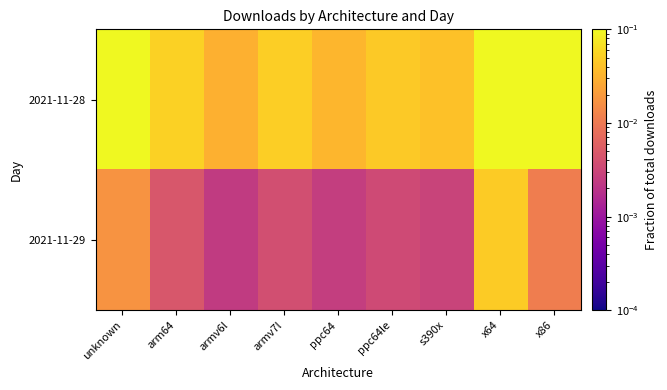

How many data points does each series have?

9